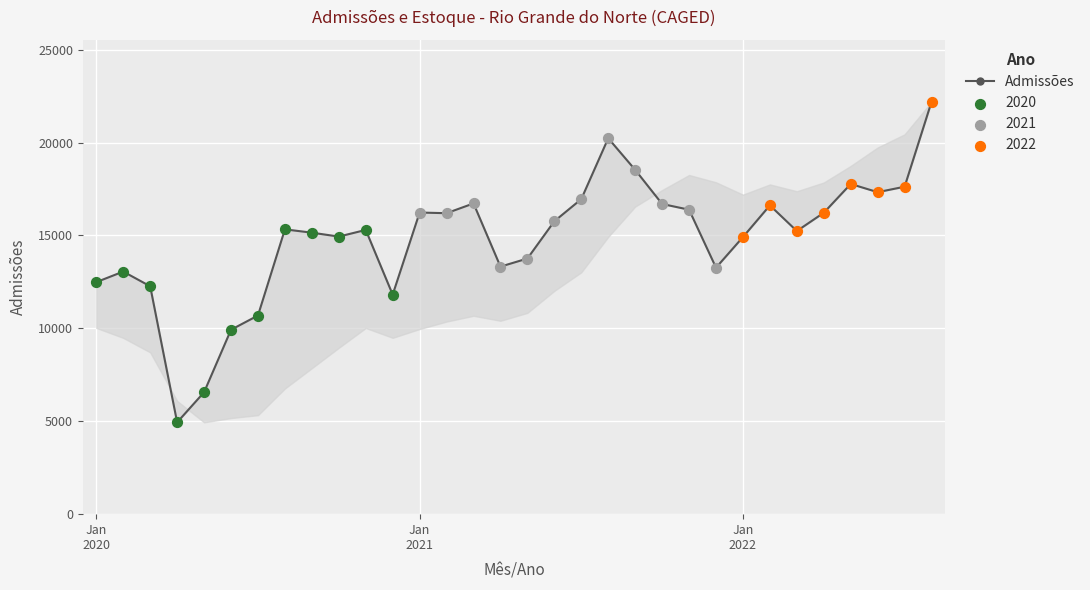

Which has a higher value, 26 or 10?

10